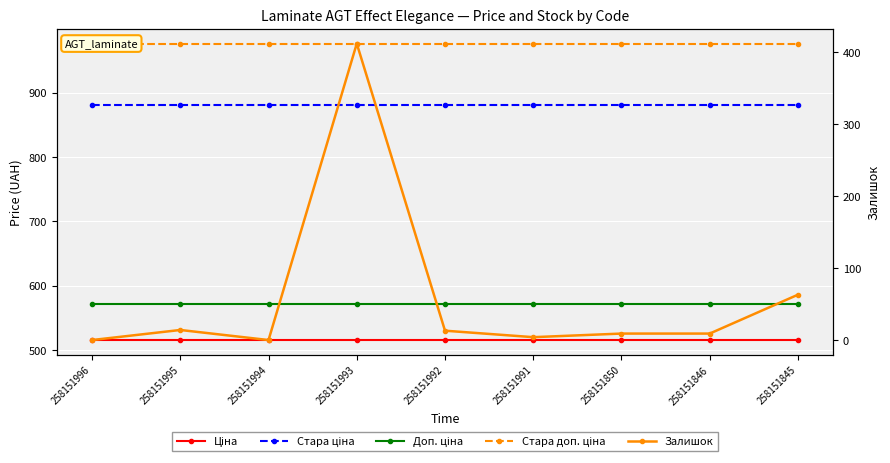

At 258151996, list the series in order from largest to smallest.

Стара доп. ціна, Стара ціна, Доп. ціна, Ціна, Залишок